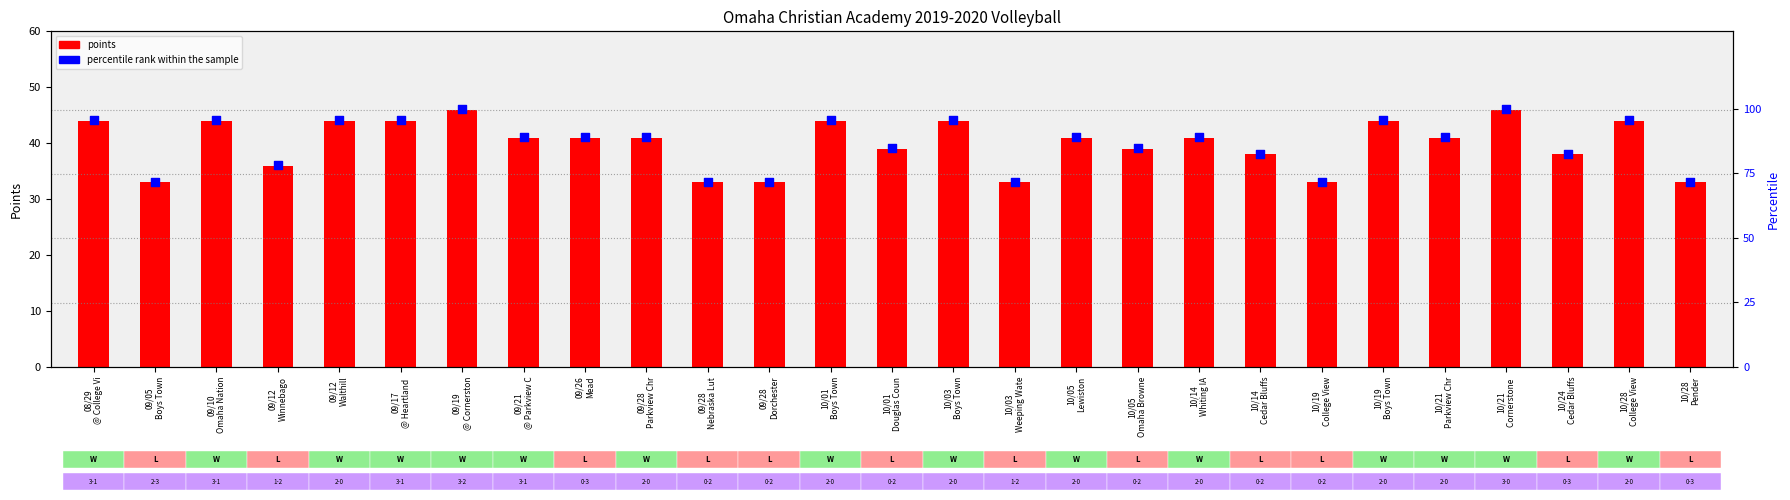

Which series has the widest spread of Y values?

percentile rank within the sample